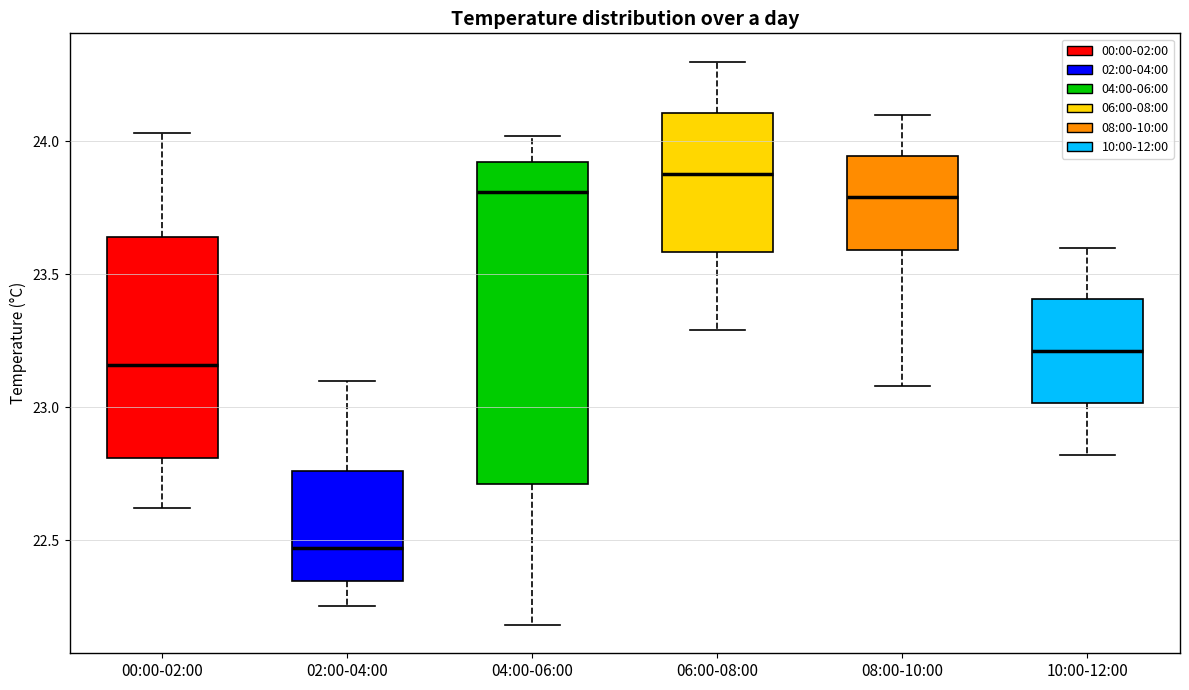

Reading left to right, read every box against the y-axis: the position of its median line, the range the box covers, and the ends of its whiskers. The values are not printed on the chart, so give them approximately, as read against the axis.

00:00-02:00: median 23.15, box 22.80 to 23.65, whiskers 22.60 to 24.05
02:00-04:00: median 22.45, box 22.35 to 22.75, whiskers 22.25 to 23.10
04:00-06:00: median 23.80, box 22.70 to 23.90, whiskers 22.20 to 24.00
06:00-08:00: median 23.90, box 23.60 to 24.10, whiskers 23.30 to 24.30
08:00-10:00: median 23.80, box 23.60 to 23.95, whiskers 23.10 to 24.10
10:00-12:00: median 23.20, box 23.00 to 23.40, whiskers 22.80 to 23.60